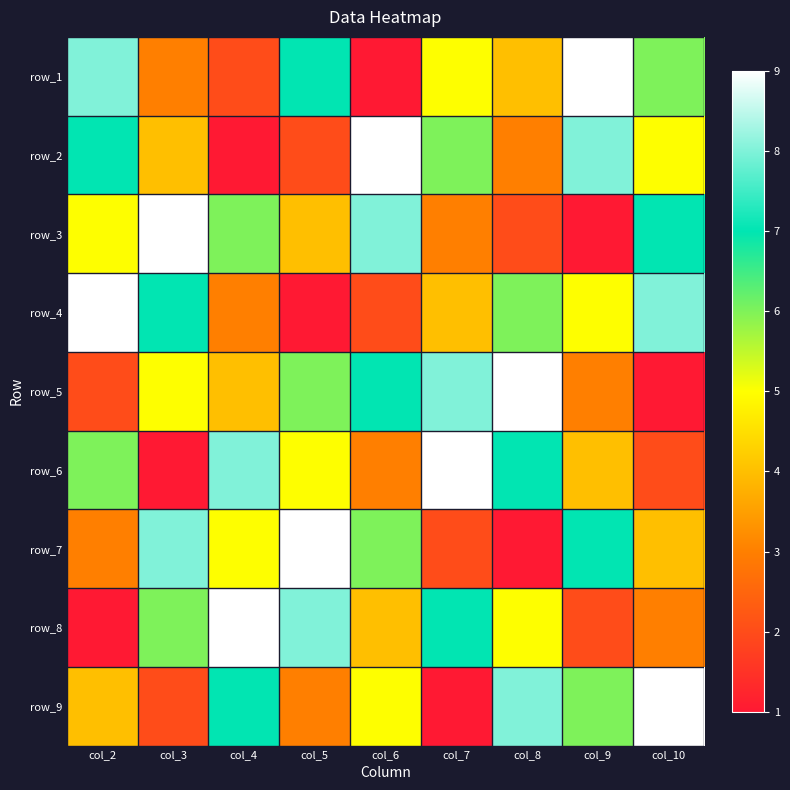

How many data points in row_5 are less than 5?

4